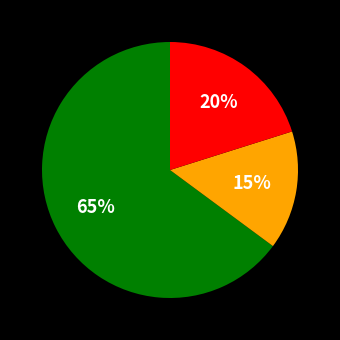

Count the number of slices in the pie.

3